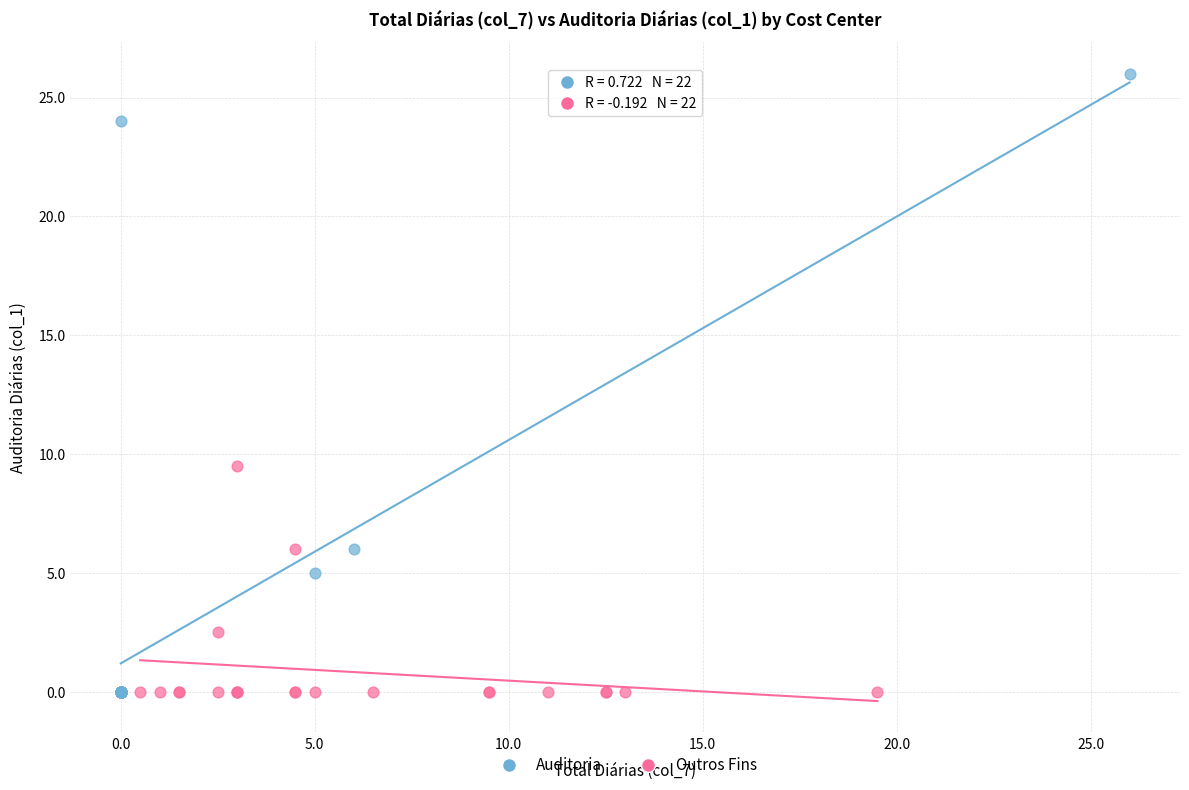

Which series has the largest Y range (max minus min)?

Auditoria